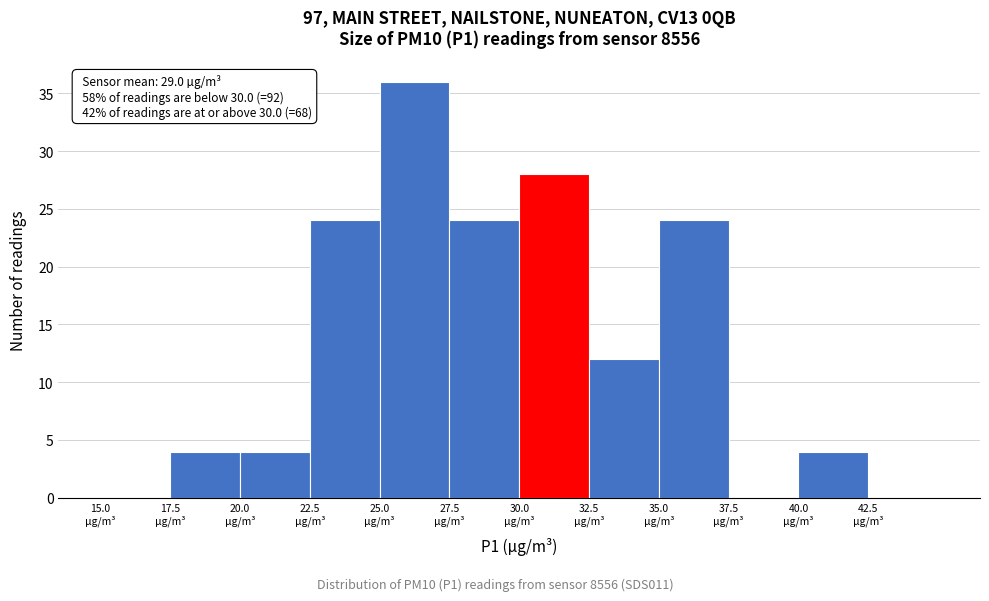

Over which range of the x-axis is the bar tallest?

25.0 to 27.5